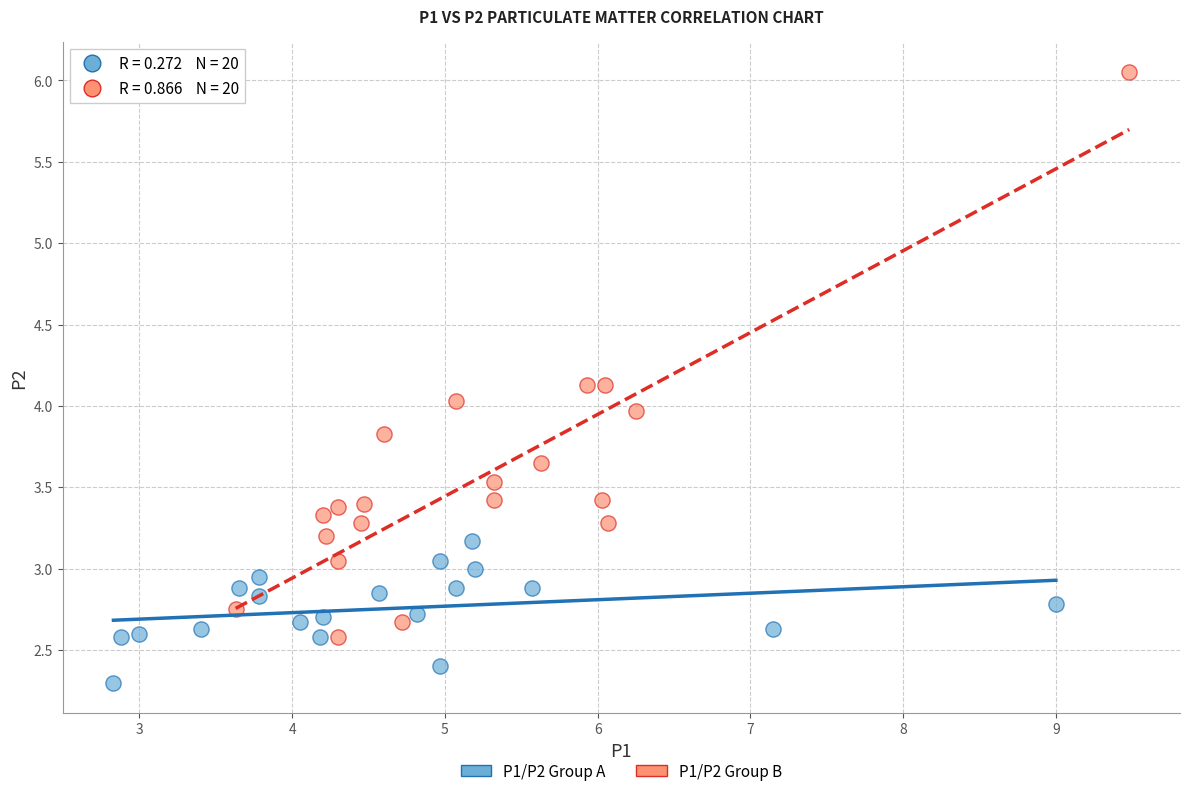

Which series reaches the minimum Y coordinate?

P1/P2 Group A